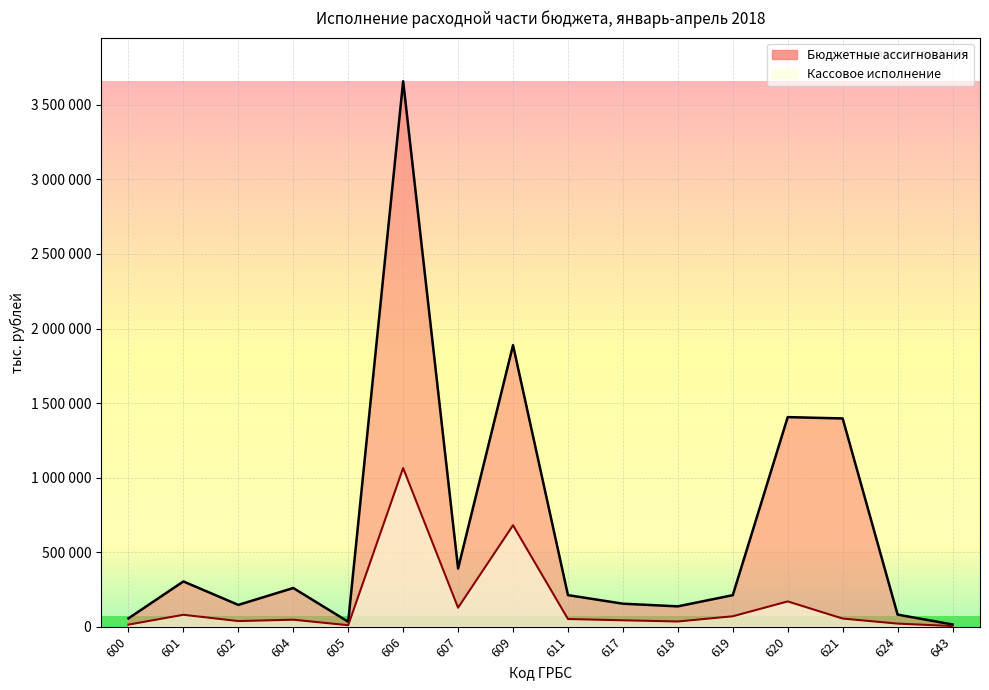

True or false: Кассовое исполнение has more than 2 interior local peaks.

True